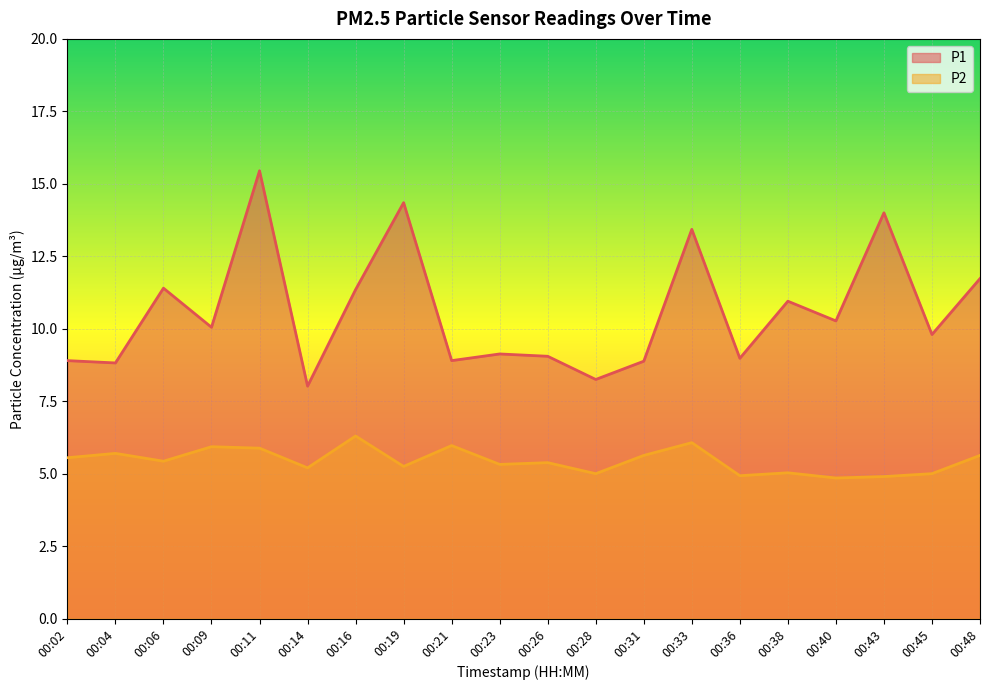

Rank the series at 00:14 from highest to lowest value.

P1, P2